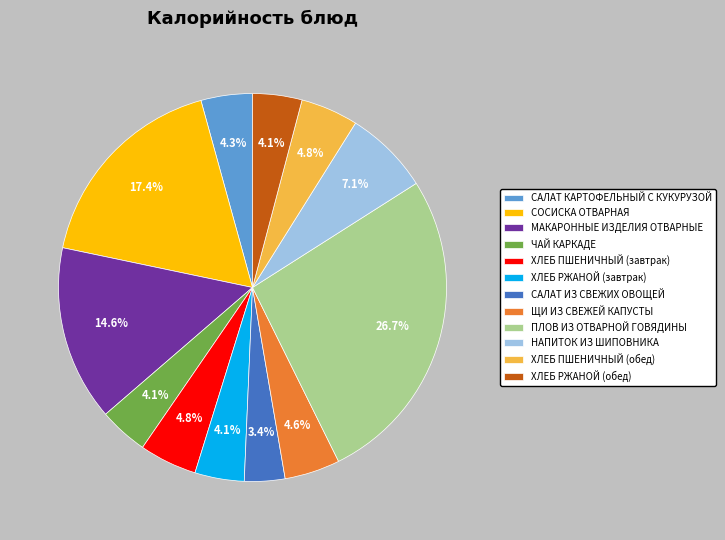

Count the number of slices in the pie.

12